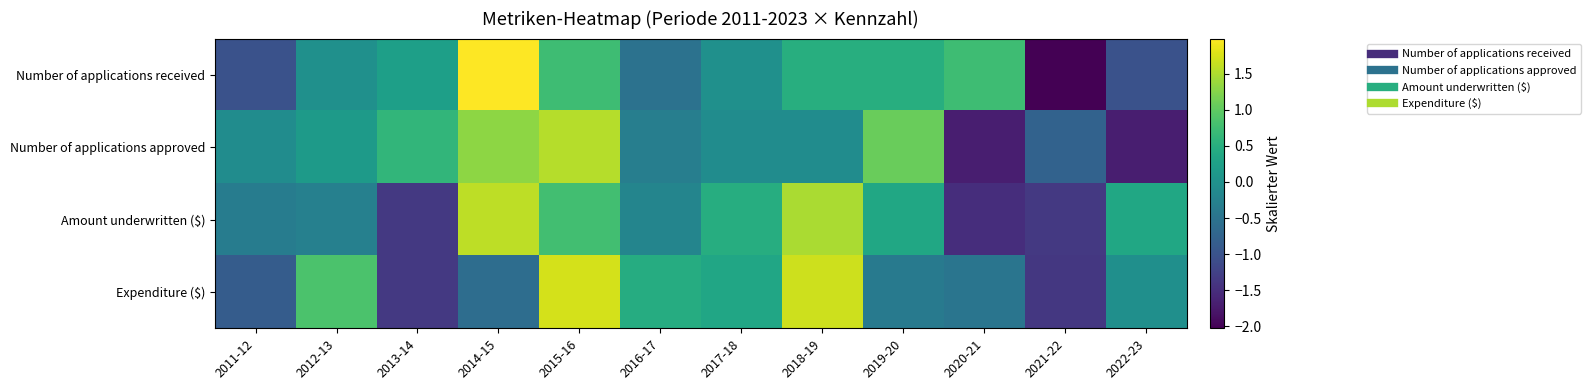

What is the total value across all series at 2018-19?

3.6